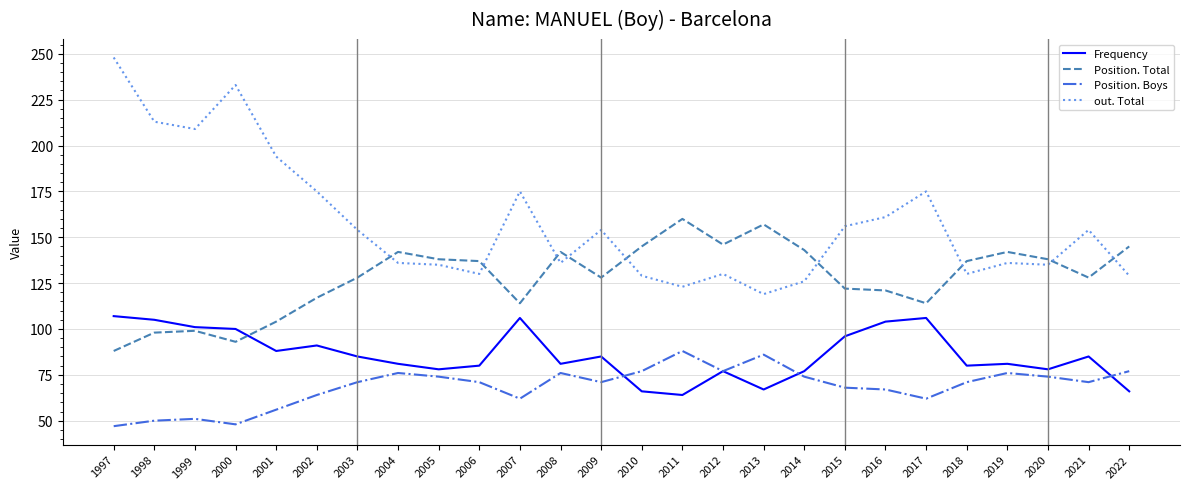

Between which two adjacent categories do Position. Boys and Frequency first intersect?

2009 and 2010